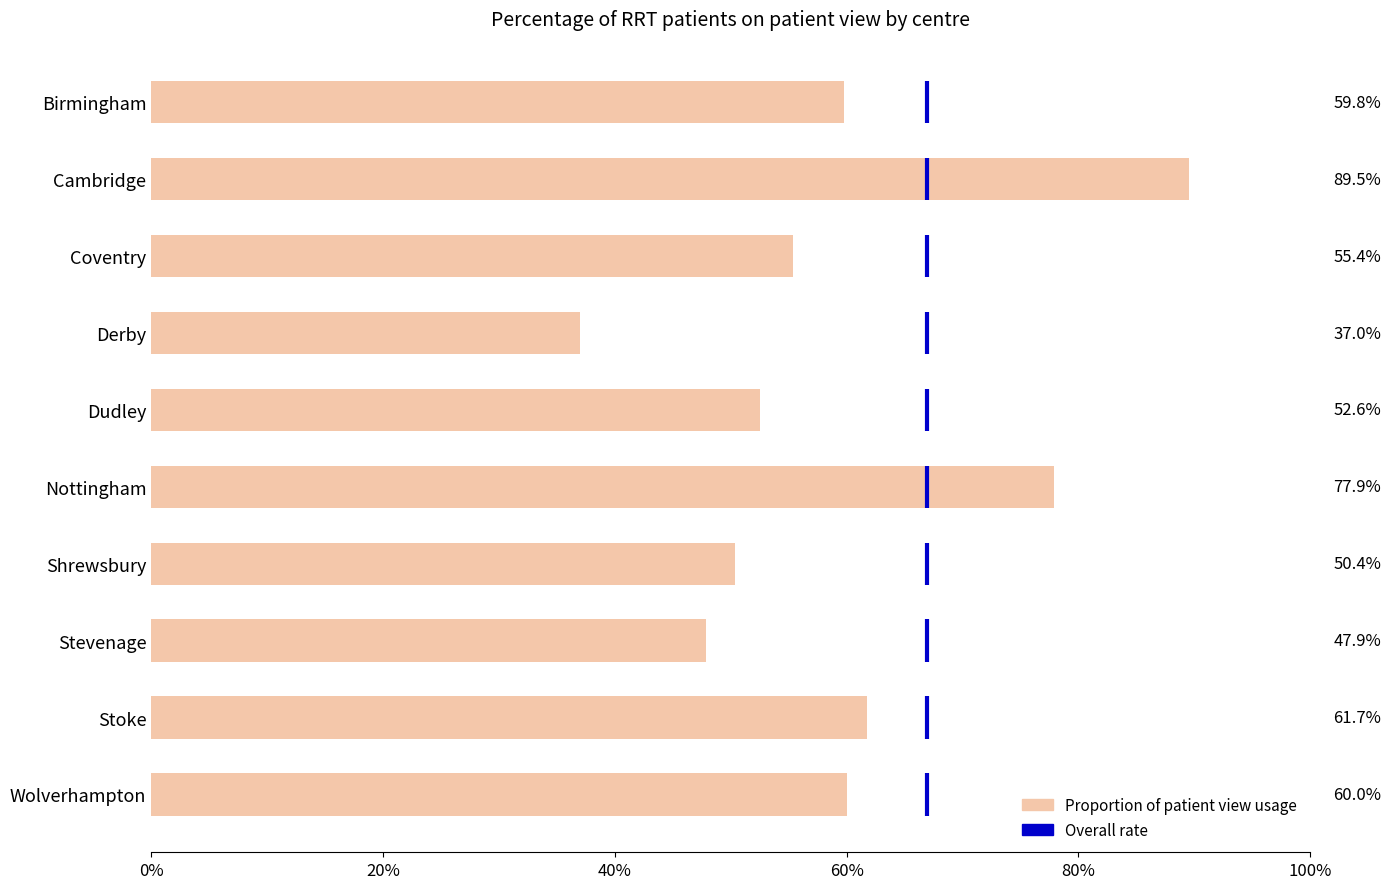

The chart shows a value of 0.6 at Stoke. True or false?

True